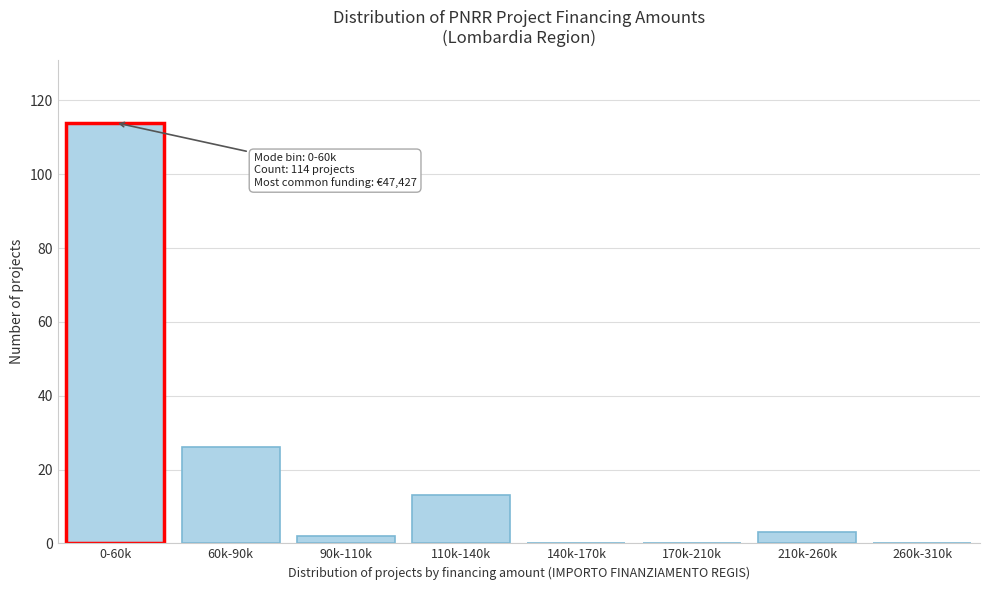

Reading left to right, extract all data points from this chart.

0-60k=114	60k-90k=26	90k-110k=2	110k-140k=13	140k-170k=0	170k-210k=0	210k-260k=3	260k-310k=0